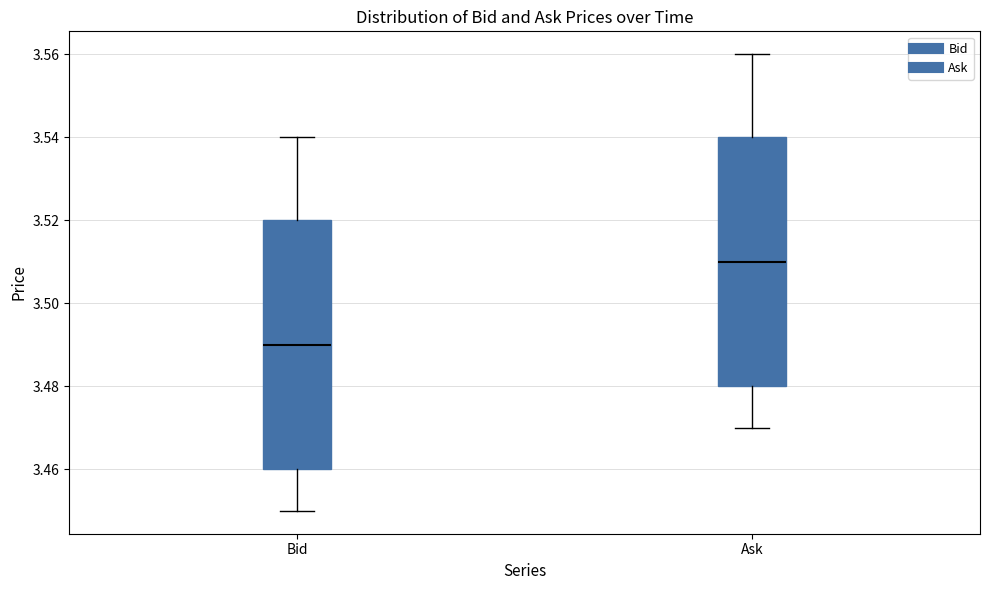

Reading left to right, read every box against the y-axis: the position of its median line, the range the box covers, and the ends of its whiskers. The values are not printed on the chart, so give them approximately, as read against the axis.

Bid: median 3.49, box 3.46 to 3.52, whiskers 3.45 to 3.54
Ask: median 3.51, box 3.48 to 3.54, whiskers 3.47 to 3.56